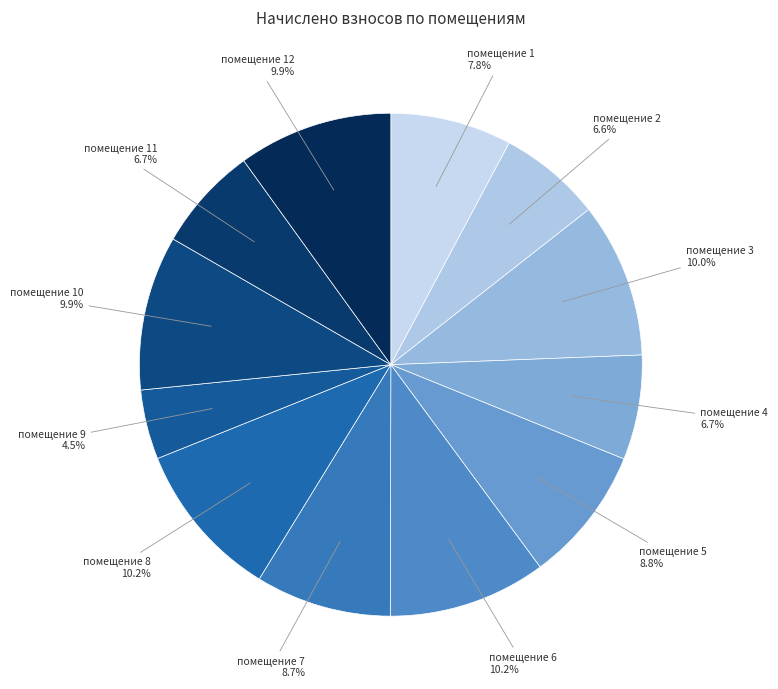

How many segments does this pie chart have?

12